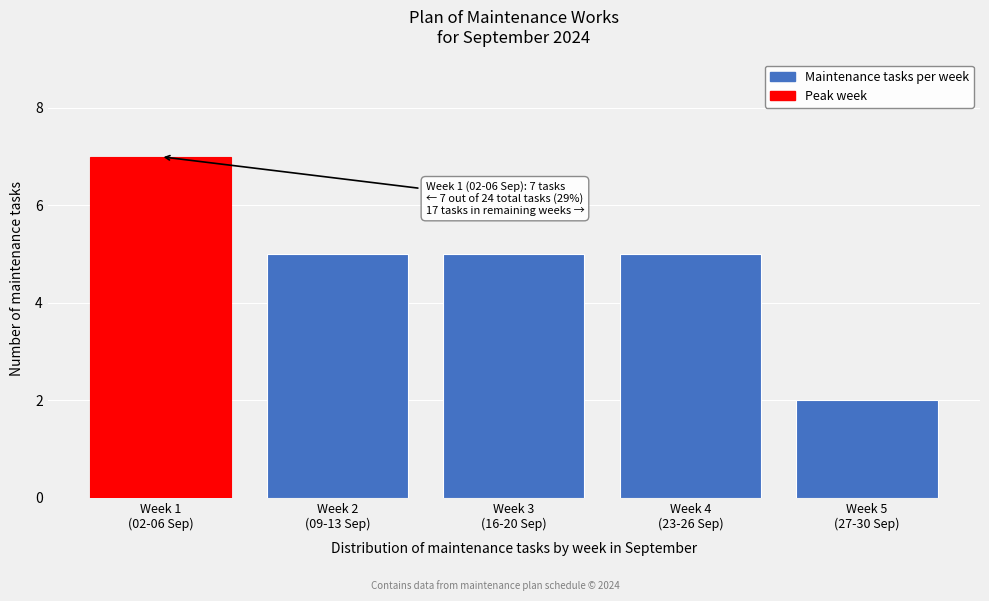

Reading right to left, extract all data points from this chart.

2	5	5	5	7